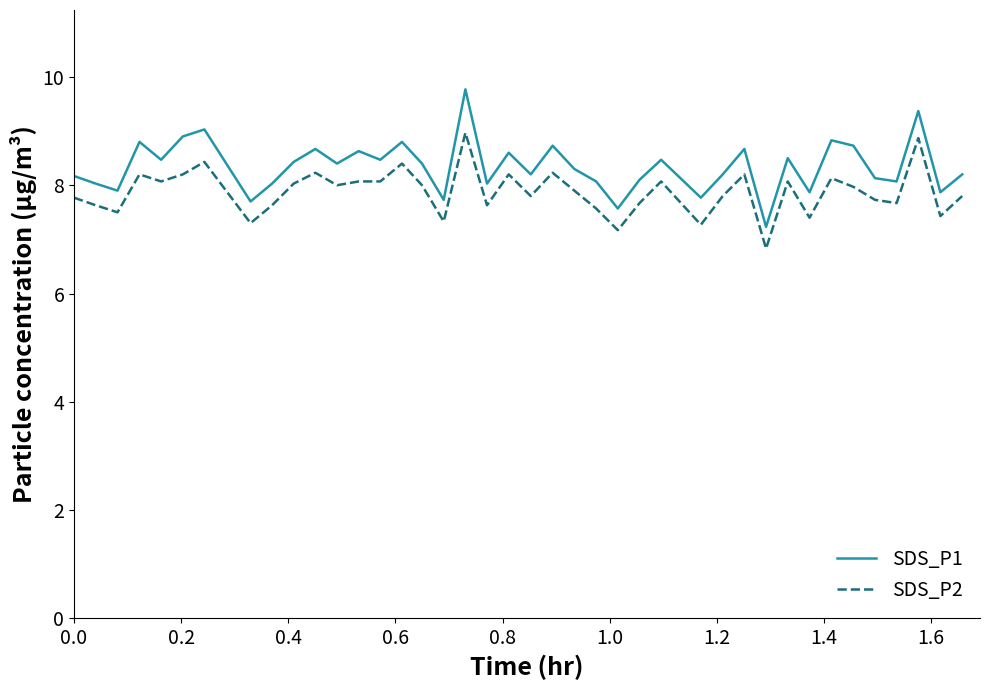

List the series in order of their overall mean, lowest first.

SDS_P2, SDS_P1